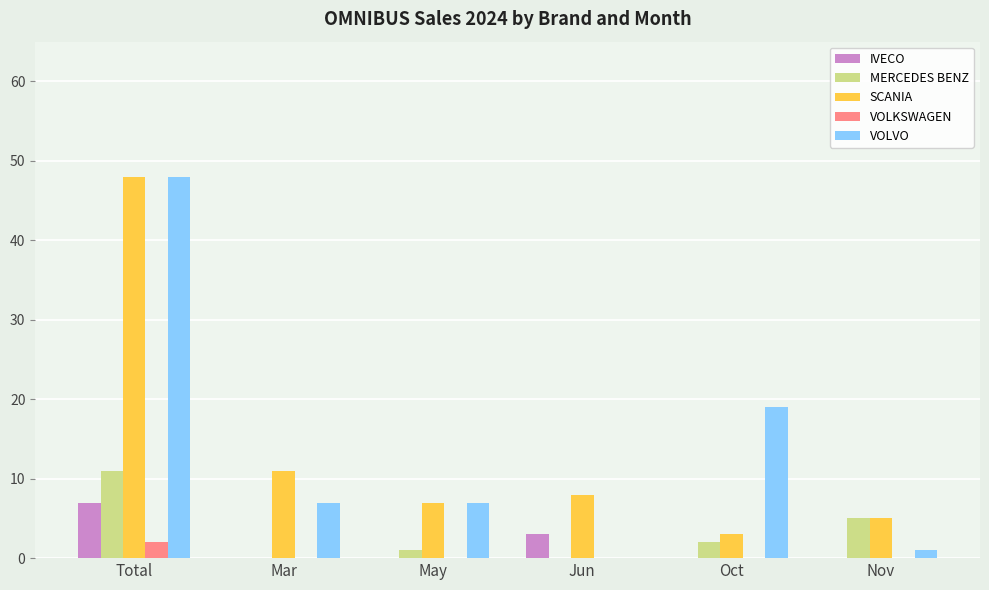

Count the number of categories in the chart.

6